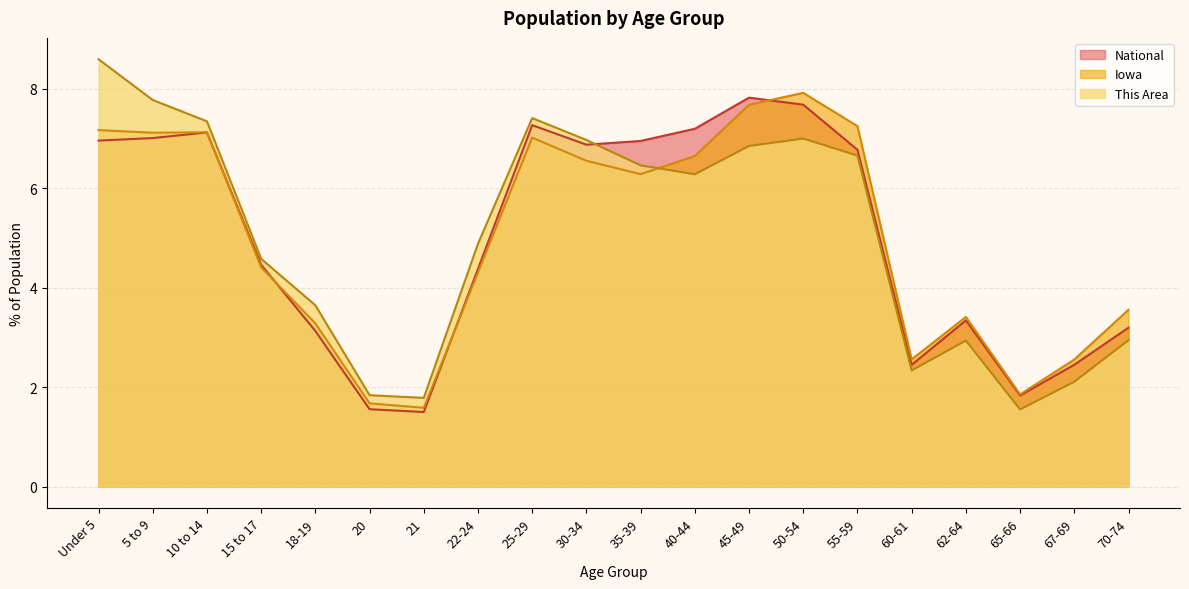

Which series has the largest range (max minus min)?

This Area